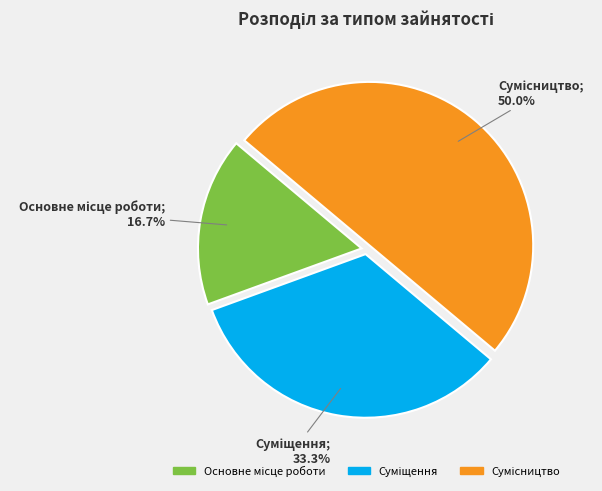

To the nearest percent, what is the difference between the Основне місце роботи and Суміщення slice percentages?

17%